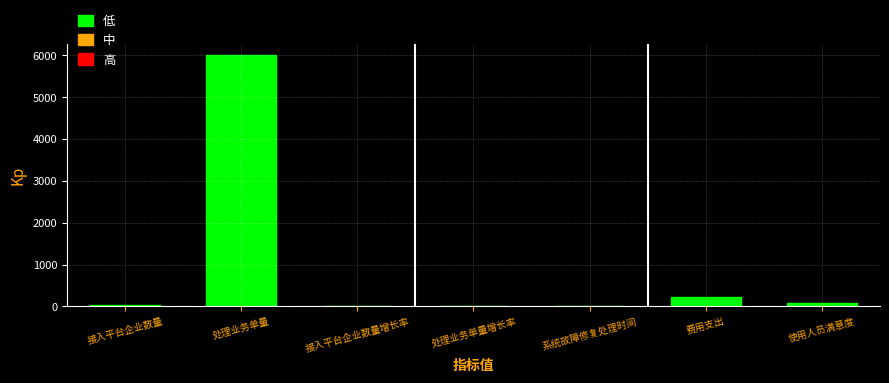

Is it true that the value at 费用支出 is 215.5?

True